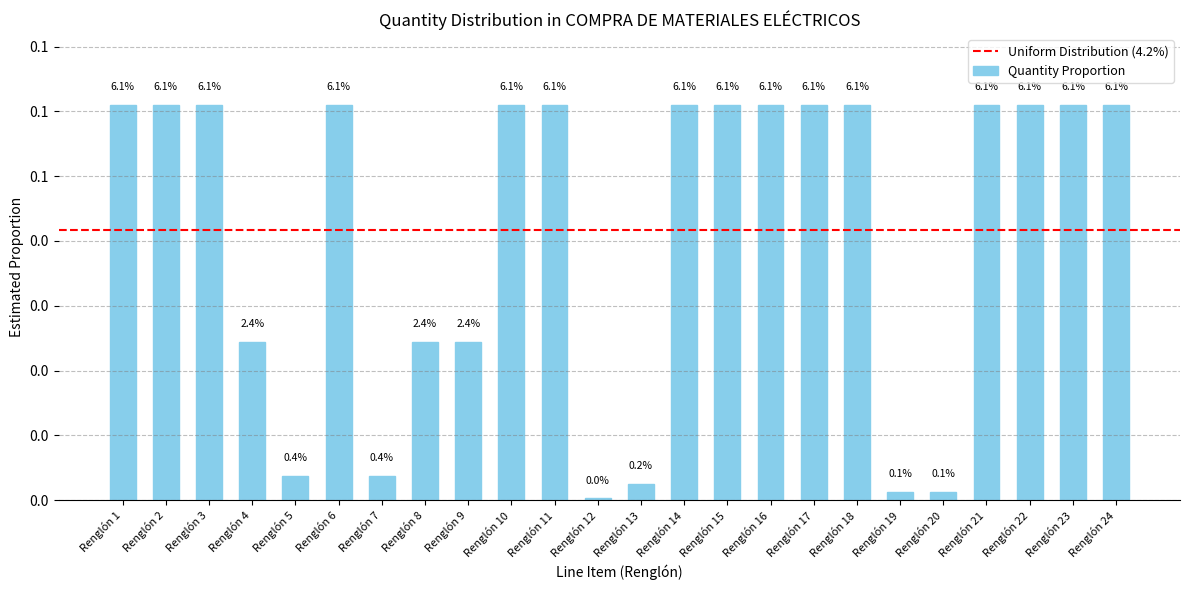

Reading left to right, list all the values displayed in this chart.

Renglón 1=0.1	Renglón 2=0.1	Renglón 3=0.1	Renglón 4=0.0	Renglón 5=0.0	Renglón 6=0.1	Renglón 7=0.0	Renglón 8=0.0	Renglón 9=0.0	Renglón 10=0.1	Renglón 11=0.1	Renglón 12=0.0	Renglón 13=0.0	Renglón 14=0.1	Renglón 15=0.1	Renglón 16=0.1	Renglón 17=0.1	Renglón 18=0.1	Renglón 19=0.0	Renglón 20=0.0	Renglón 21=0.1	Renglón 22=0.1	Renglón 23=0.1	Renglón 24=0.1